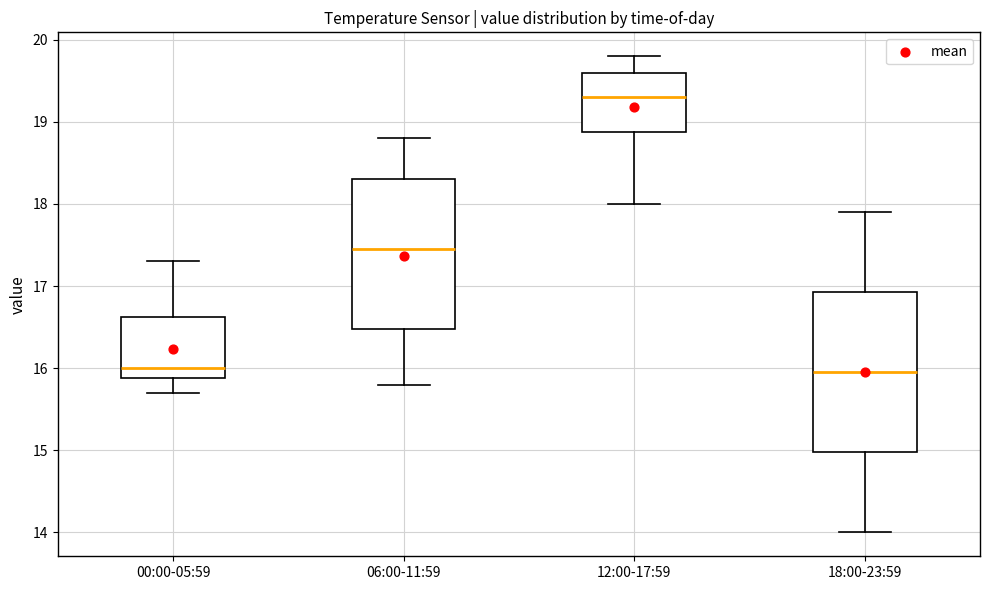

Comparing the boxes themselves (not the whiskers), which one is the tallest?

18:00-23:59